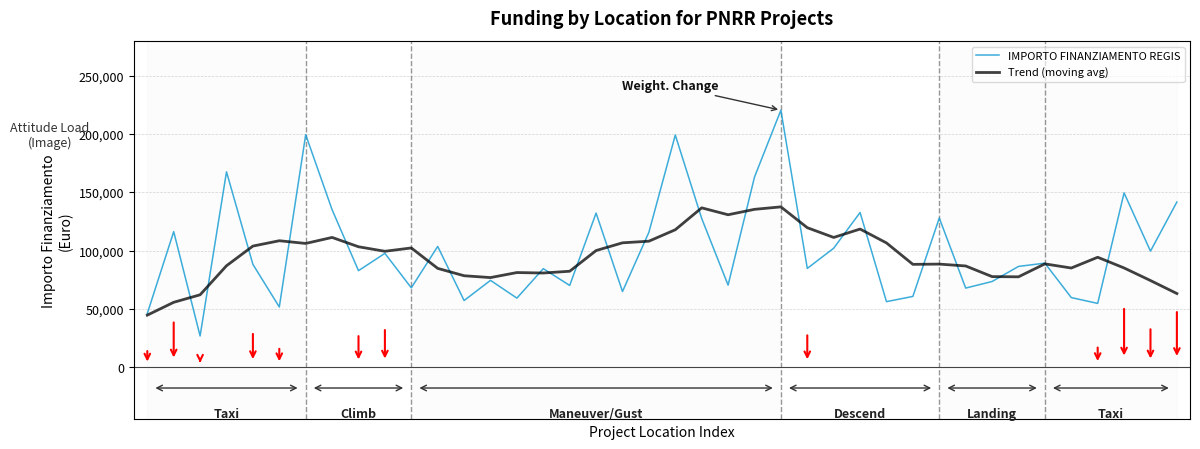

List the series in order of their overall mean, lowest first.

Trend (moving avg), IMPORTO FINANZIAMENTO REGIS